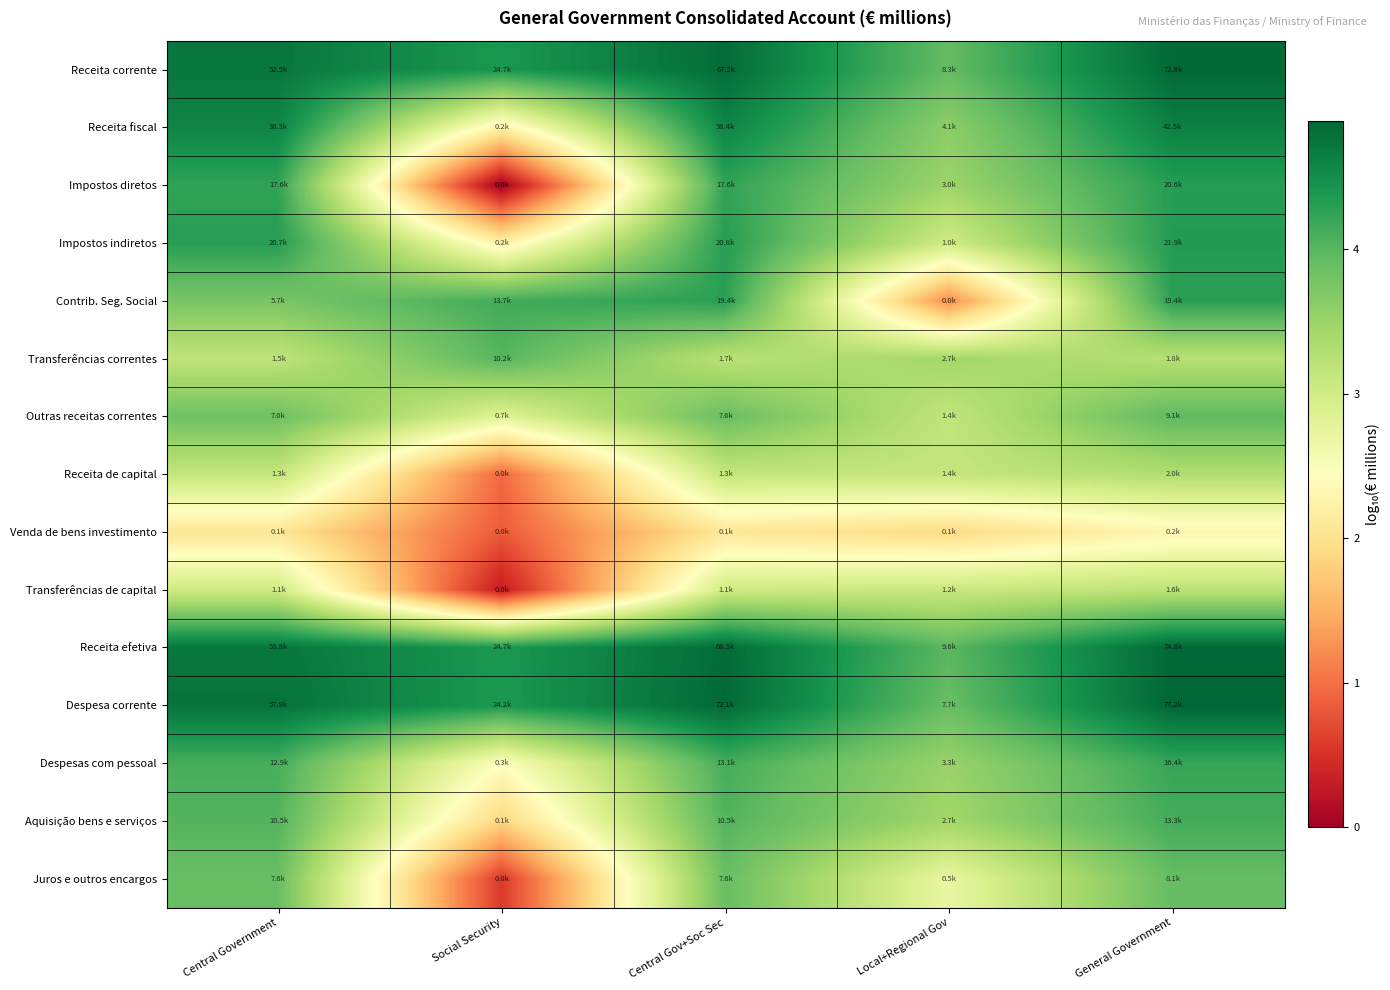

At which category does the chart reach its peak across all series?

General Government